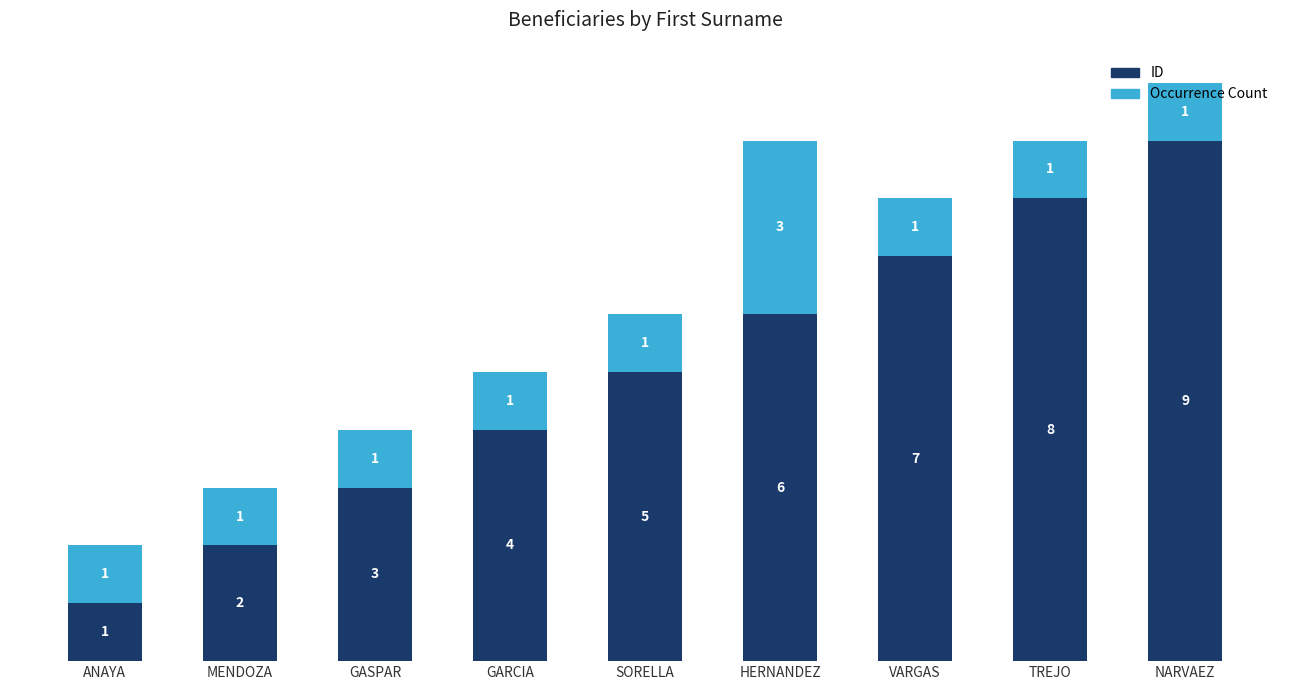

At which category is the sum across all series the highest?

NARVAEZ